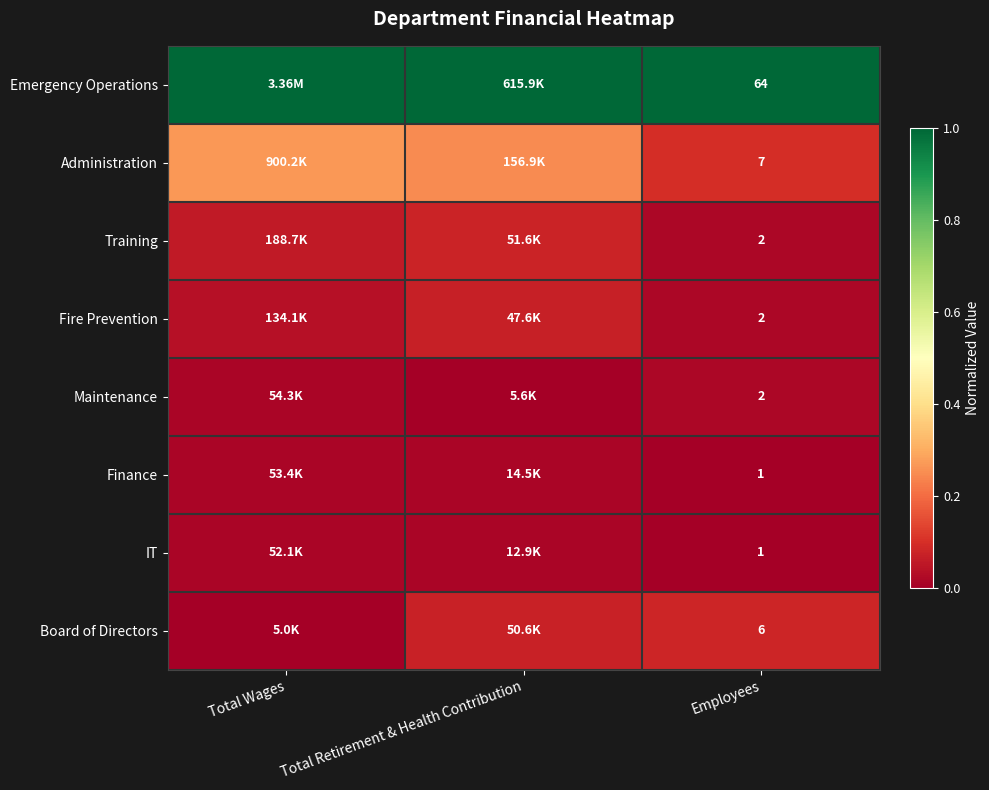

True or false: Training has a value of 0.0 at Total Wages.

False